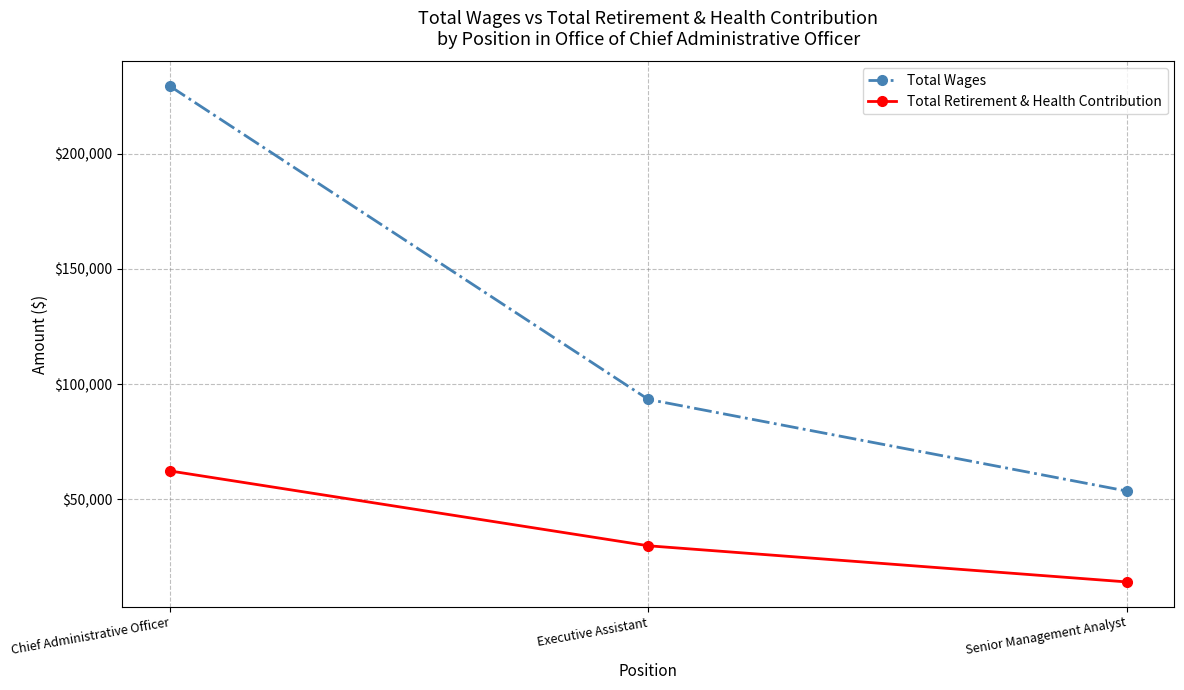

Which series has the widest spread of values?

Total Wages